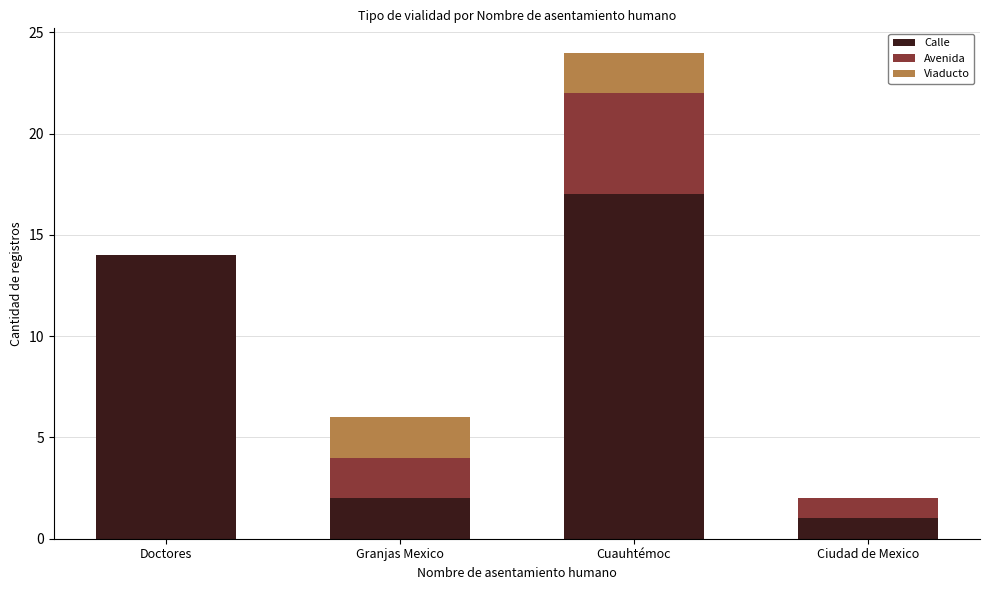

Reading left to right, what are the values for Calle?

Doctores=14	Granjas Mexico=2	Cuauhtémoc=17	Ciudad de Mexico=1